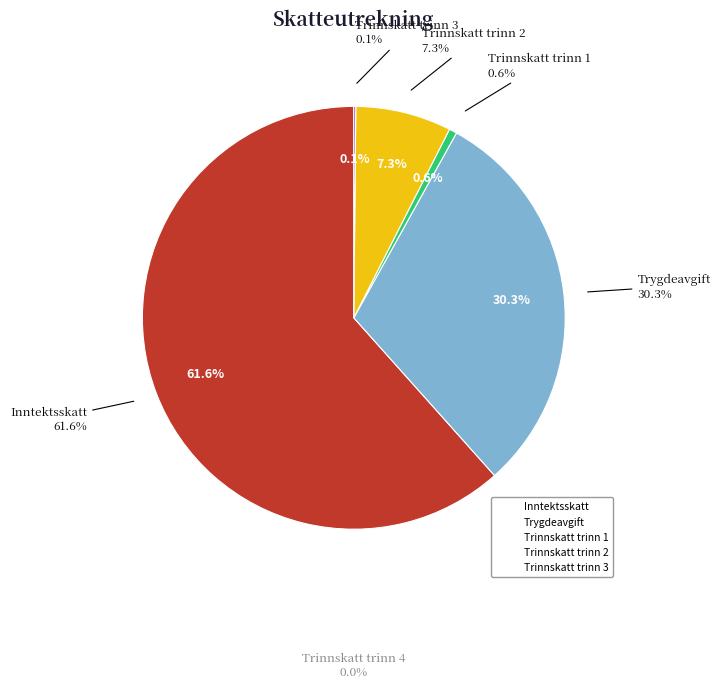

What is the smallest slice in the pie chart?

Trinnskatt trinn 4